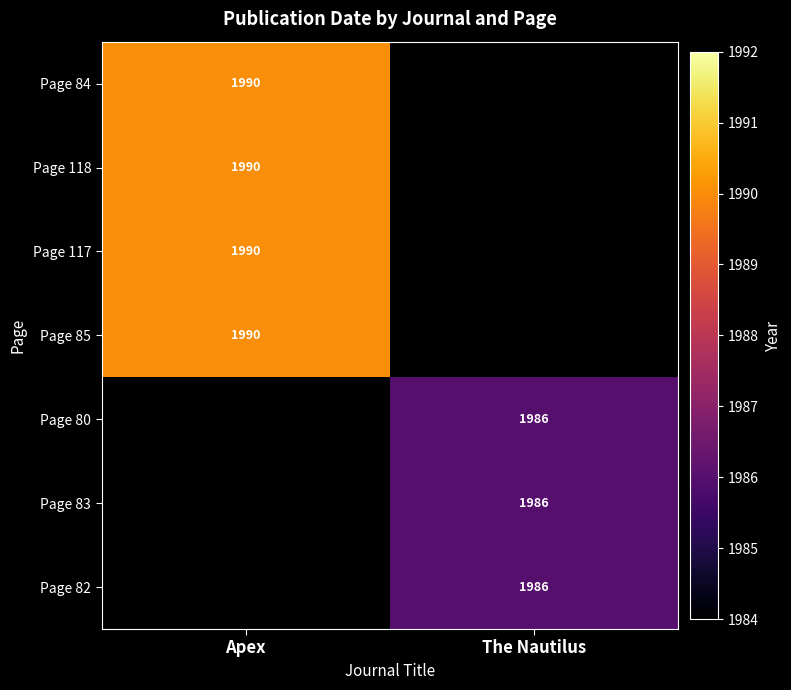

True or false: Page 118 has a value of 1341.4 at Apex.

False